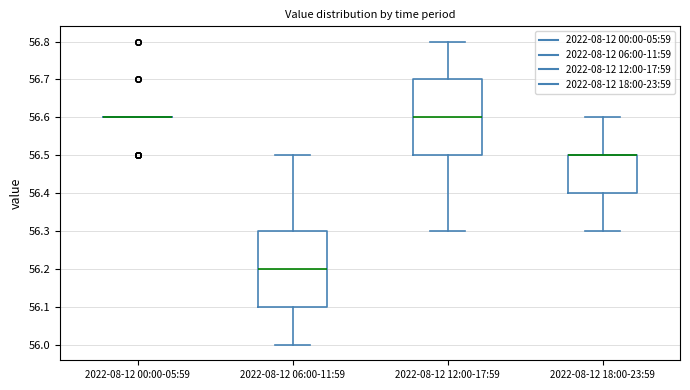

Reading left to right, read every box against the y-axis: the position of its median line, the range the box covers, and the ends of its whiskers. The values are not printed on the chart, so give them approximately, as read against the axis.

2022-08-12 00:00-05:59: box collapsed to a line at 56.6, whiskers 56.6 to 56.6
2022-08-12 06:00-11:59: median 56.2, box 56.1 to 56.3, whiskers 56.0 to 56.5
2022-08-12 12:00-17:59: median 56.6, box 56.5 to 56.7, whiskers 56.3 to 56.8
2022-08-12 18:00-23:59: median 56.5 (drawn on the box's upper edge), box 56.4 to 56.5, whiskers 56.3 to 56.6